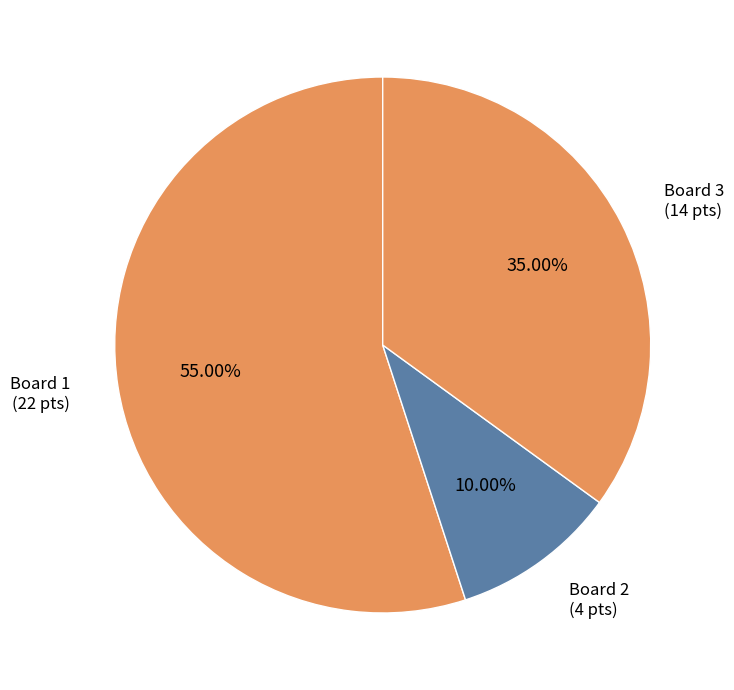

Do Board 1 (22 pts) and Board 3 (14 pts) together represent more than half of the pie?

Yes